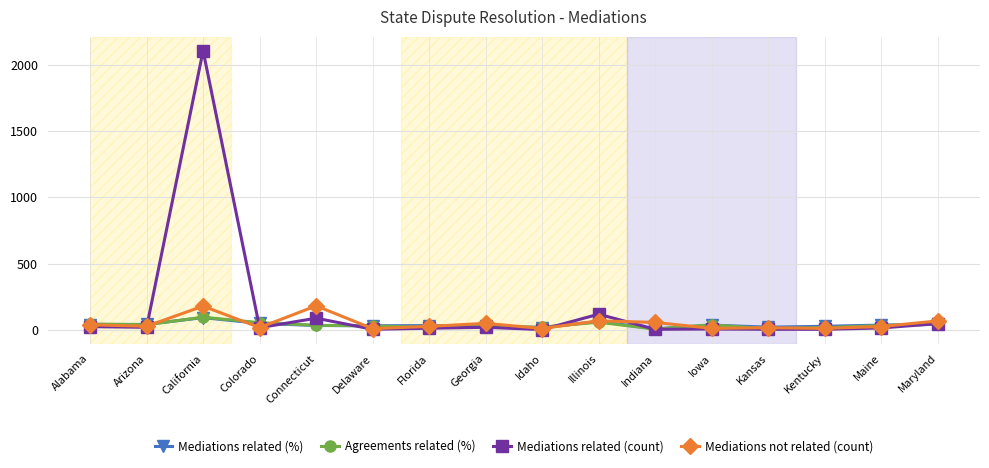

True or false: Mediations related (count) has more than 0 points higher than both neighbors.

True